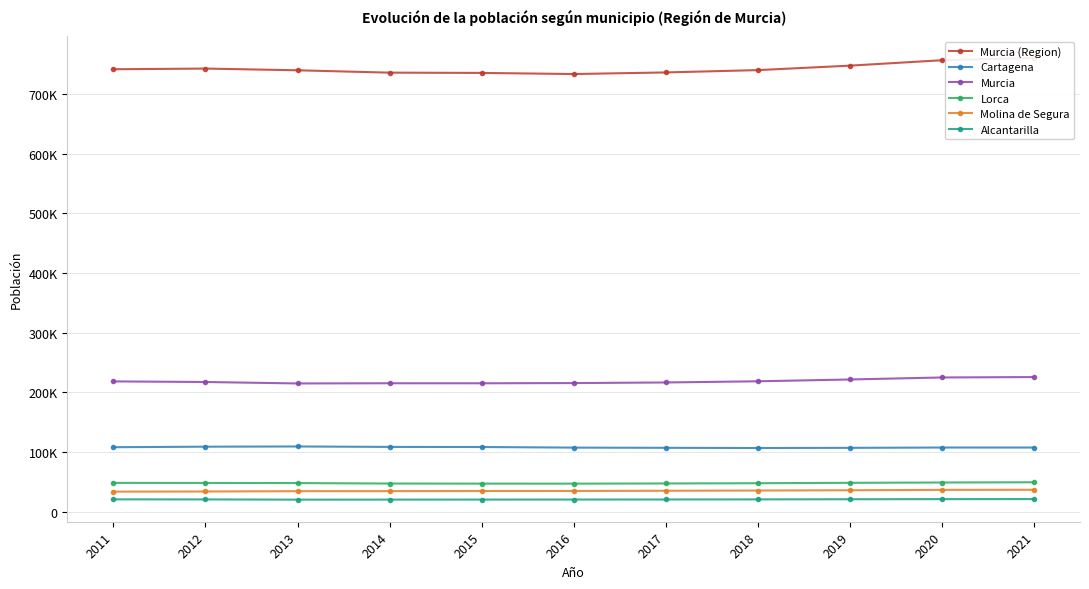

List the series in order of their peak value, highest first.

Murcia (Region), Murcia, Cartagena, Lorca, Molina de Segura, Alcantarilla